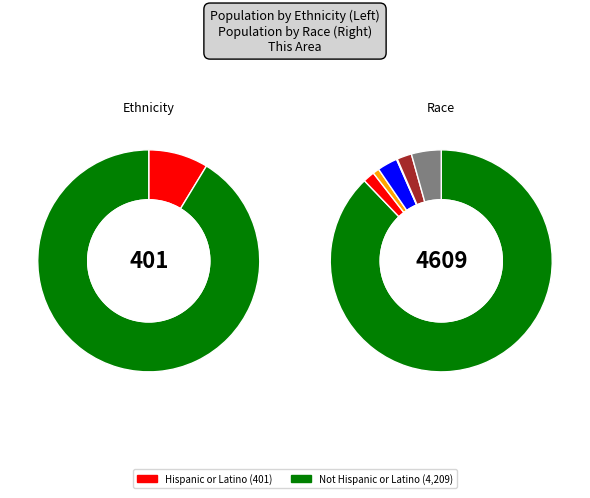

How many slices are in this pie chart?

2